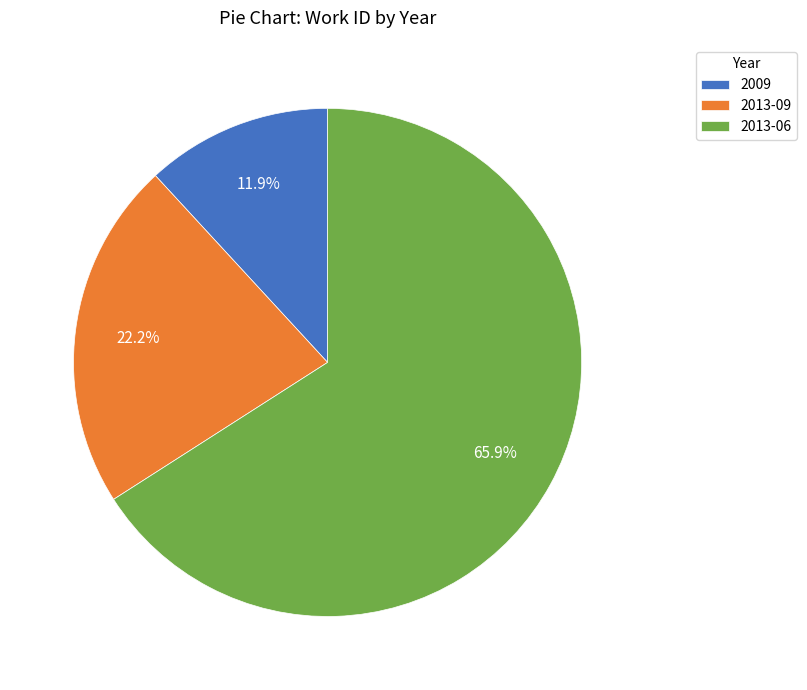

To the nearest percent, what is the average slice percentage?

33%